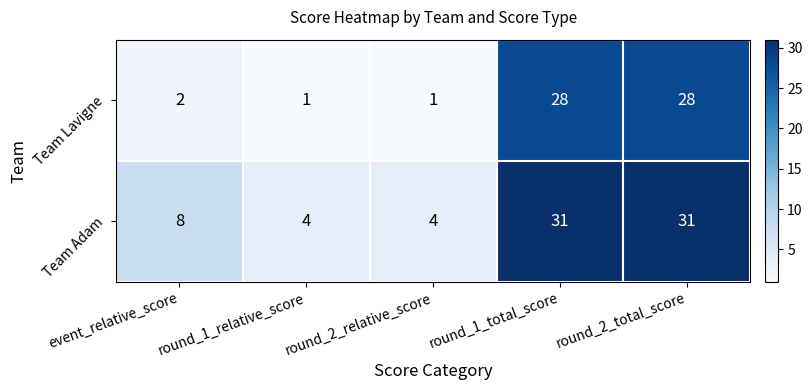

What is the difference between the highest and lowest values at round_1_total_score?

3